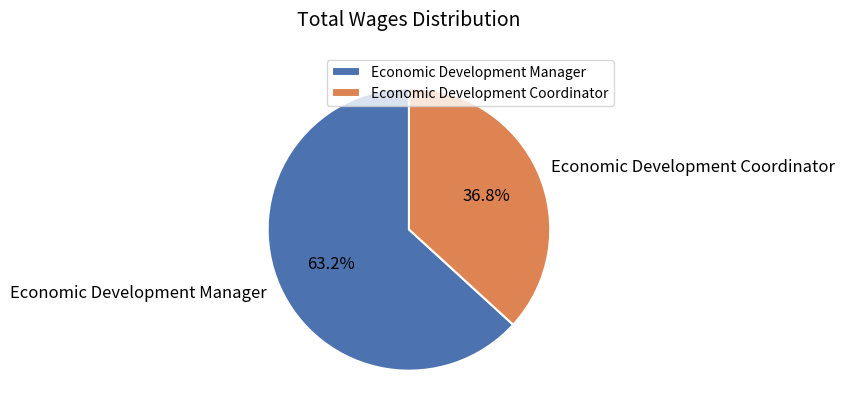

Rank the categories by value from highest to lowest.

Economic Development Manager, Economic Development Coordinator